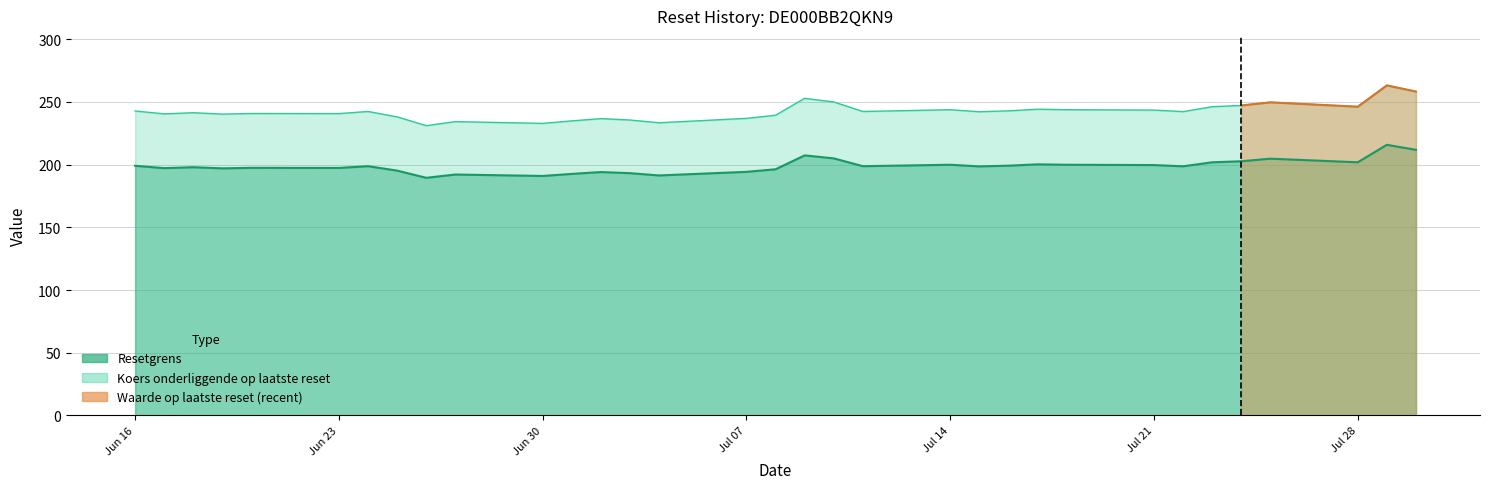

What is the average value of the Koers onderliggende op laatste reset series?

242.5